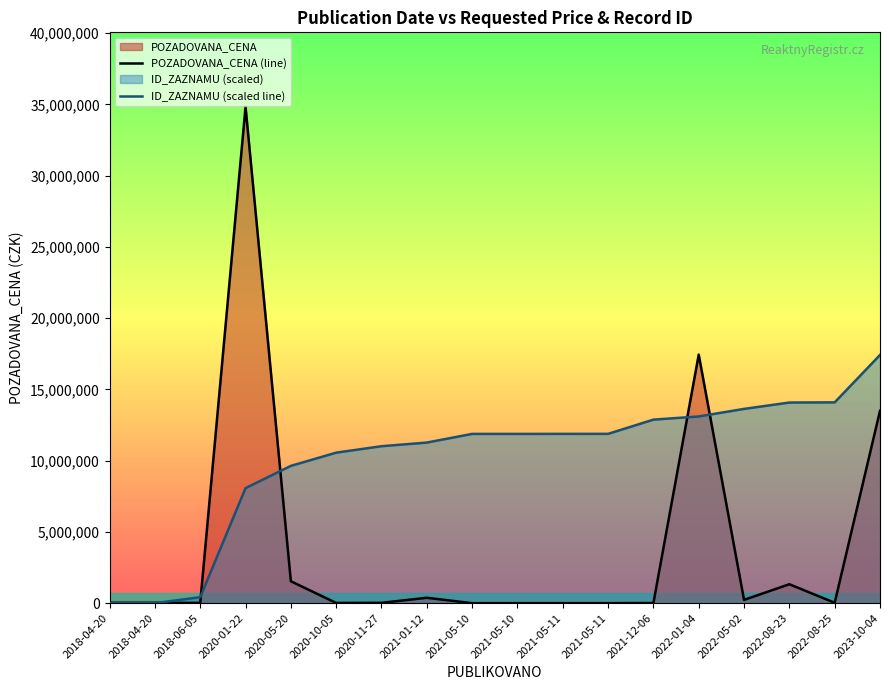

Reading left to right, list all the values displayed in this chart.

POZADOVANA_CENA (line): 2018-04-20=29000.0	2018-04-20=29000.0	2018-06-05=16480.0	2020-01-22=34838000.0	2020-05-20=1538240.0	2020-10-05=15200.0	2020-11-27=23500.0	2021-01-12=377780.0	2021-05-10=0.0	2021-05-10=0.0	2021-05-11=0.0	2021-05-11=0.0	2021-12-06=9880.0	2022-01-04=17443000.0	2022-05-02=230000.0	2022-08-23=1329000.0	2022-08-25=27000.0	2023-10-04=13500000.0
ID_ZAZNAMU (scaled line): 2018-04-20=3405.3	2018-04-20=0.0	2018-06-05=419981.1	2020-01-22=8074988.0	2020-05-20=9635728.6	2020-10-05=10563092.3	2020-11-27=11015990.8	2021-01-12=11271384.7	2021-05-10=11879789.8	2021-05-10=11878654.7	2021-05-11=11882060.0	2021-05-11=11883195.0	2021-12-06=12880933.9	2022-01-04=13104545.5	2022-05-02=13634629.7	2022-08-23=14080717.8	2022-08-25=14093203.7	2023-10-04=17419000.0